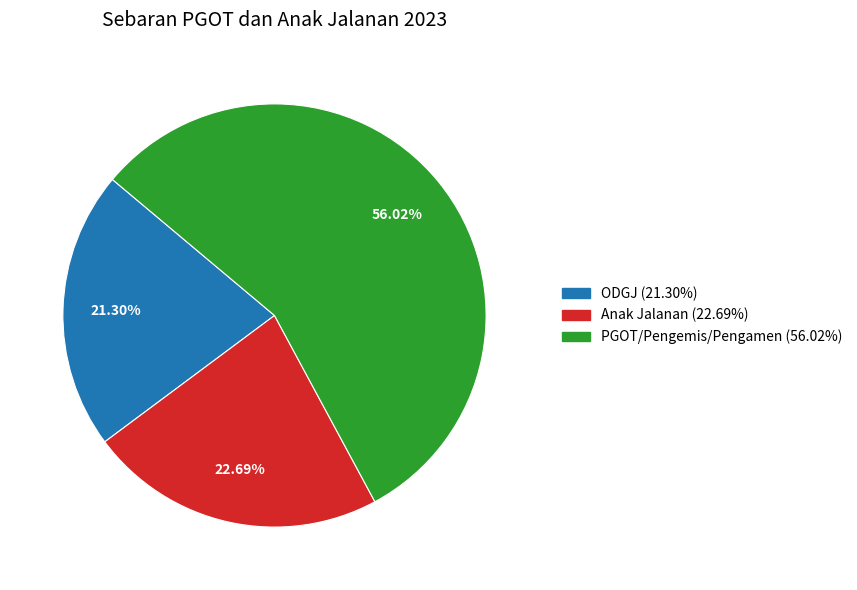

What percentage is NOT represented by PGOT/Pengemis/Pengamen?

44.0%